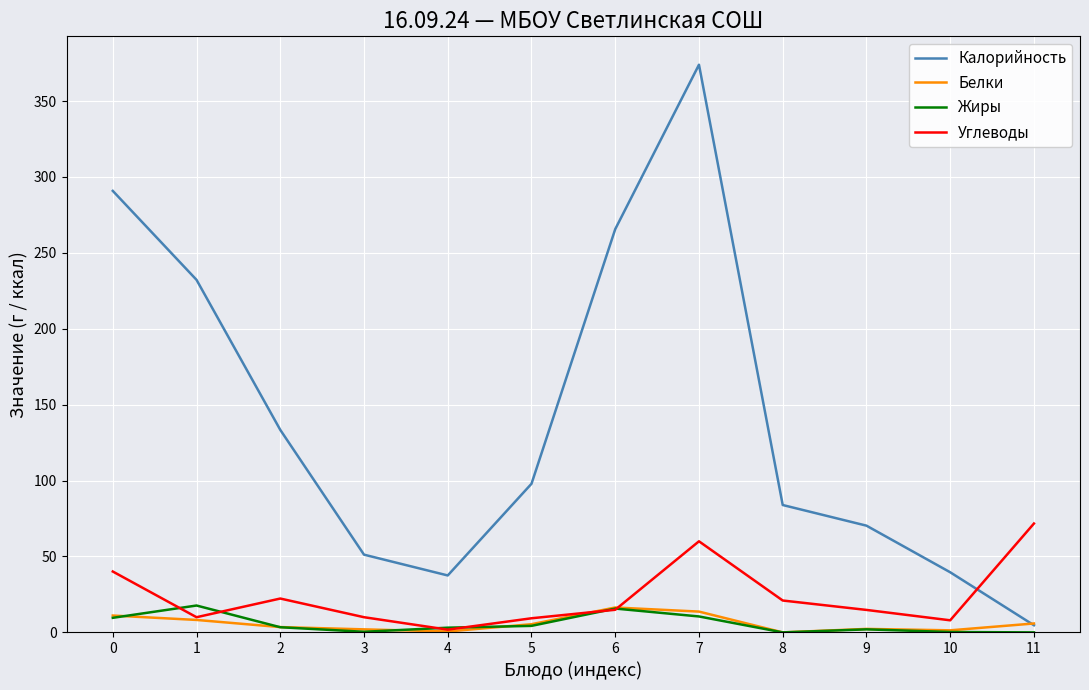

Which category has the highest value across all series?

7